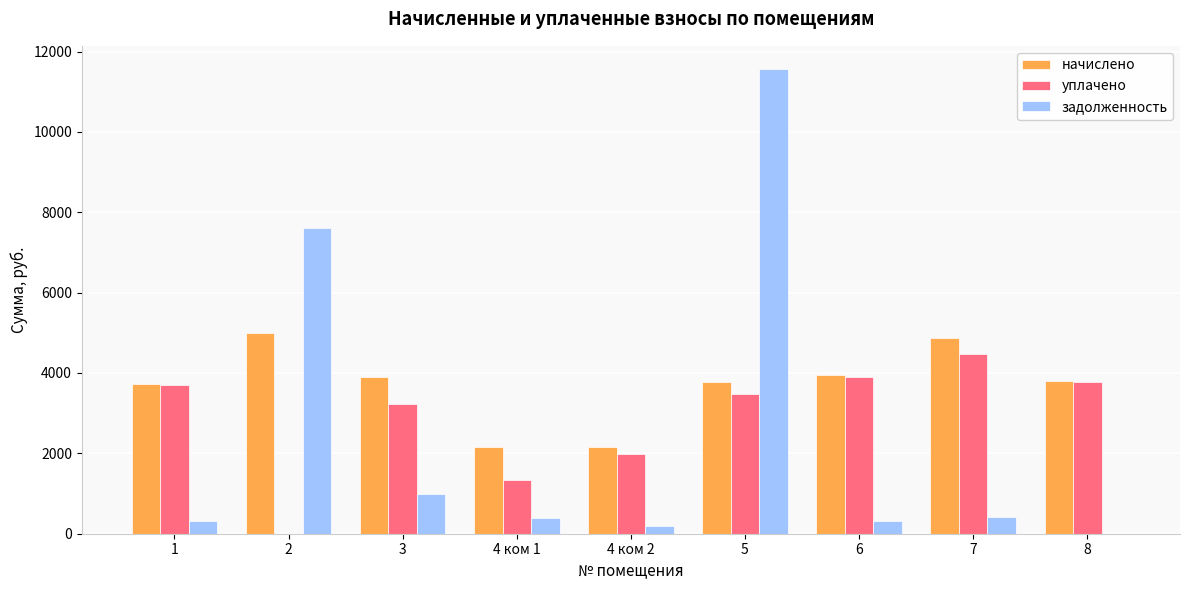

At which category is the sum across all series the highest?

5